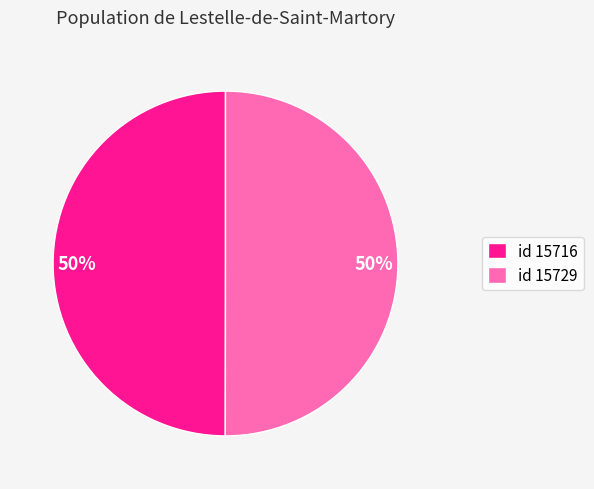

How many segments does this pie chart have?

2